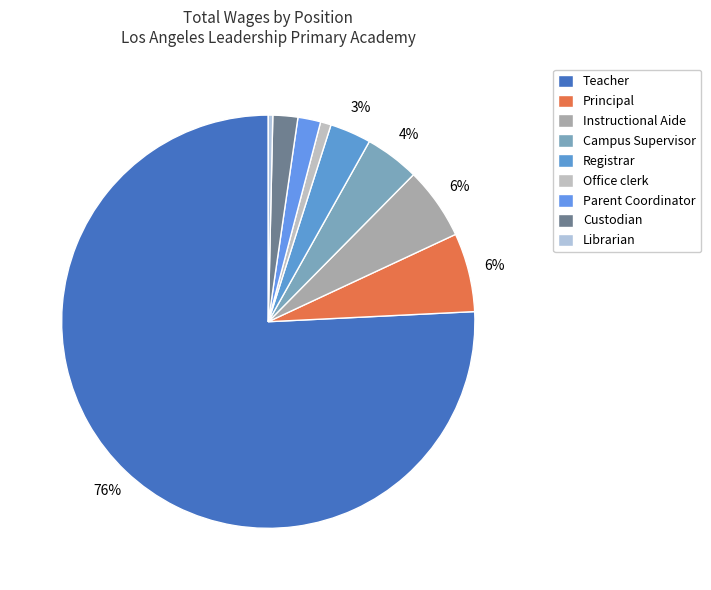

Which slice represents more than half of the pie?

Teacher